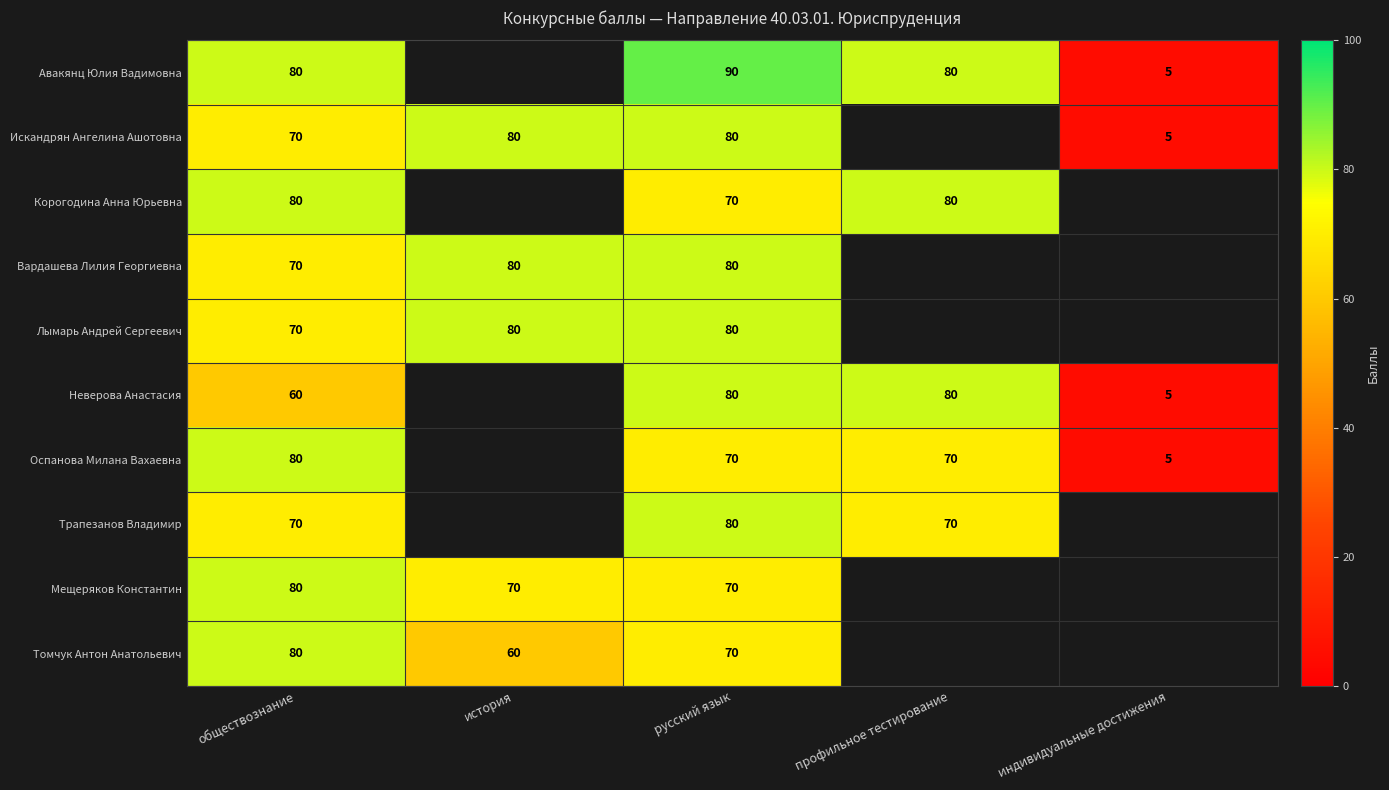

Count the number of categories in the chart.

5